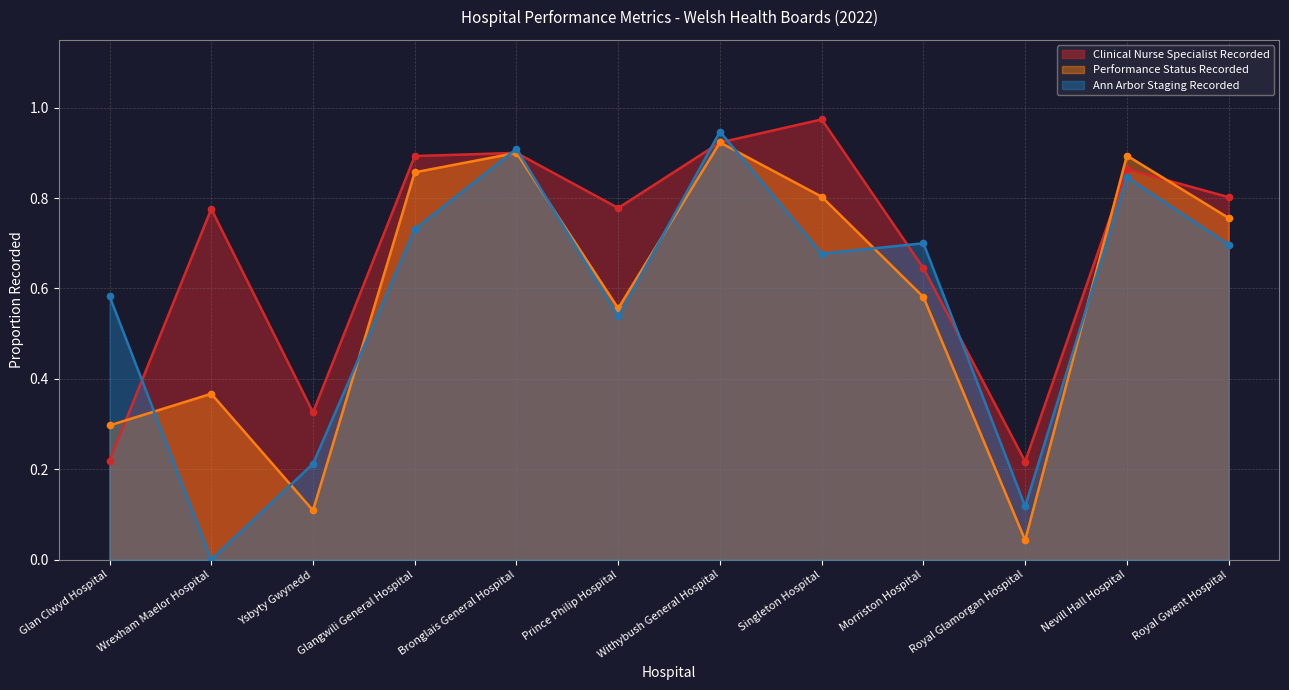

What is the value of the Performance Status Recorded point at the 7th from the left?

0.9